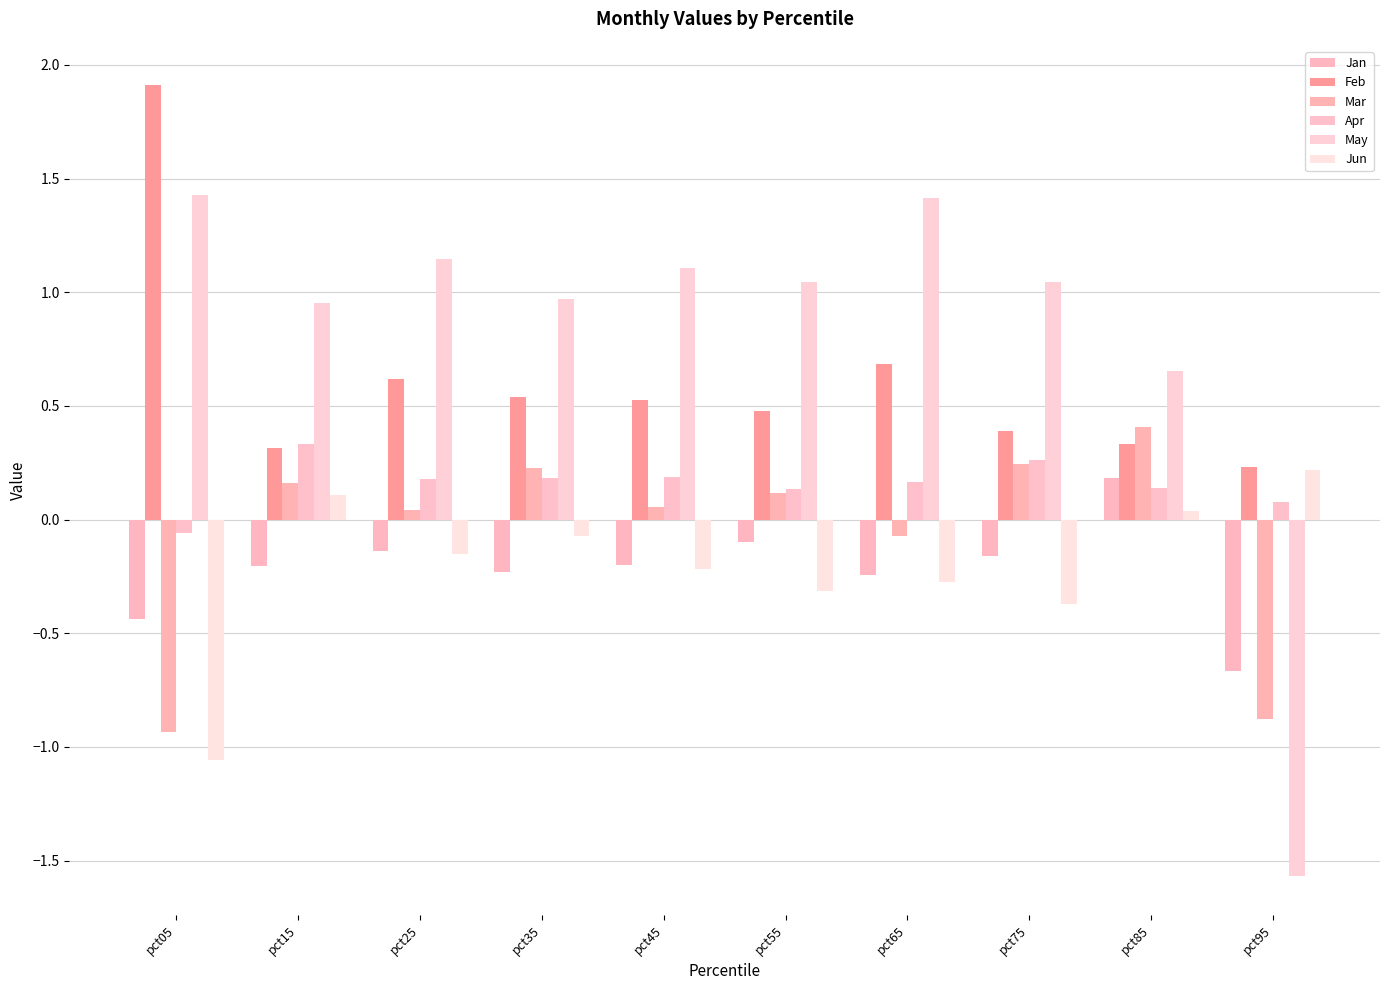

What value does the Jan series have at pct85?

0.2